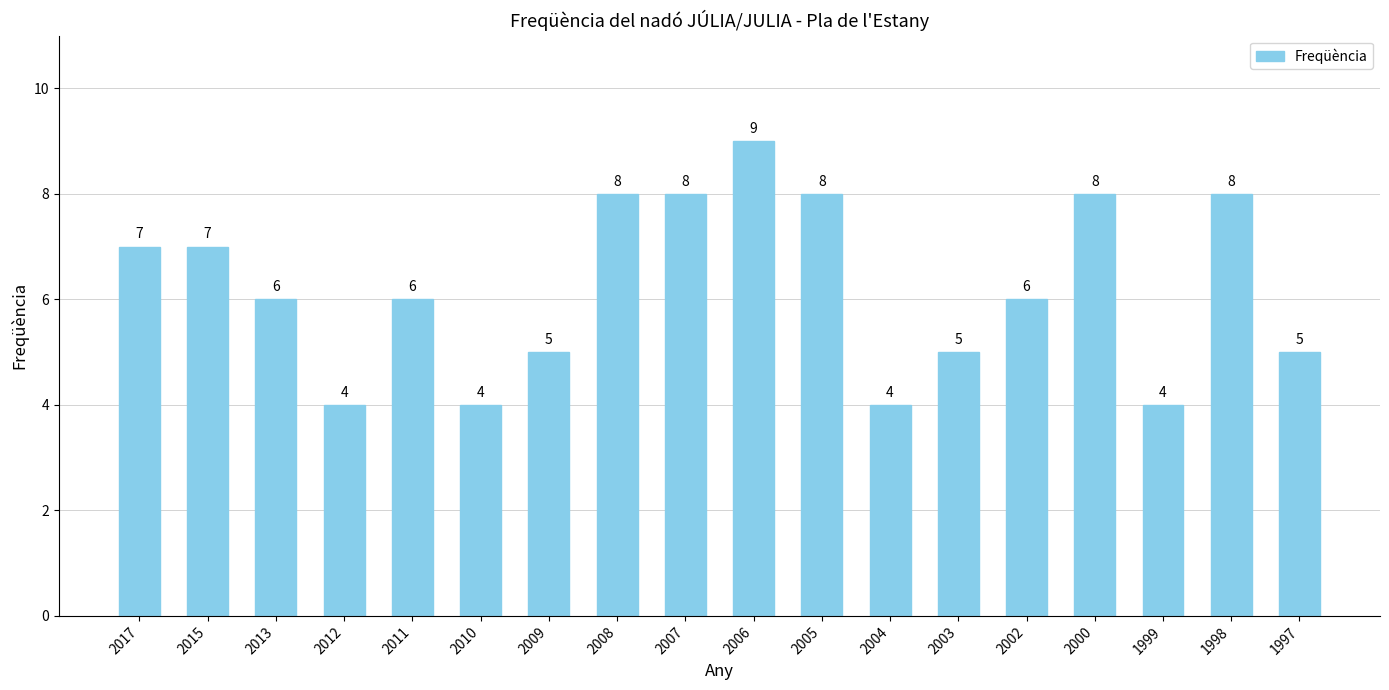

What is the approximate value at 2017?

7